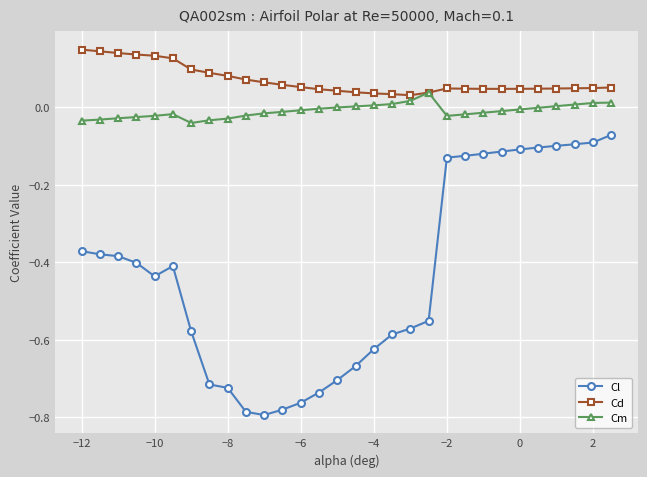

True or false: Cm and Cl intersect in this chart.

False